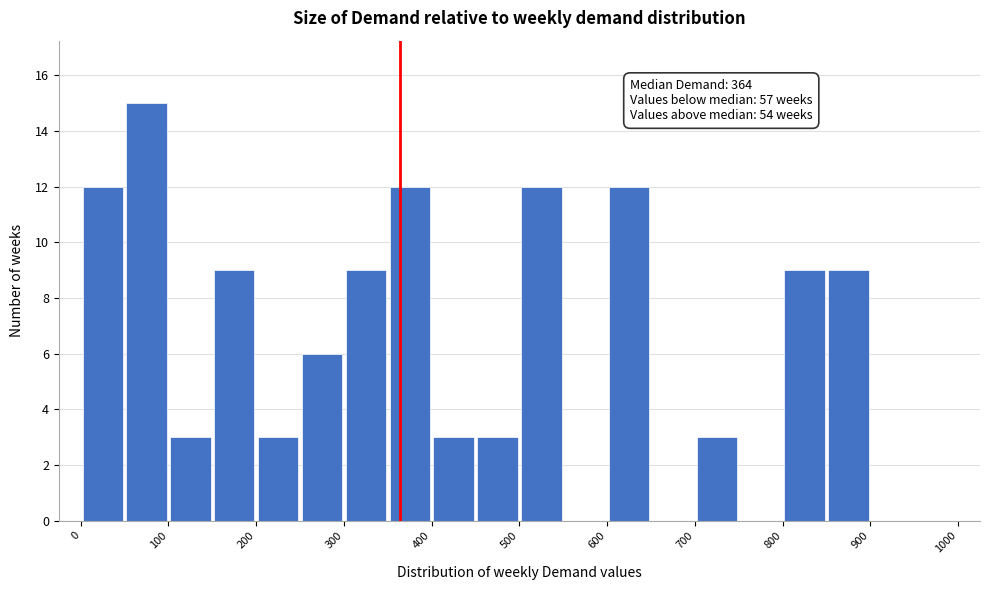

Over which range of the x-axis is the bar tallest?

50 to 100